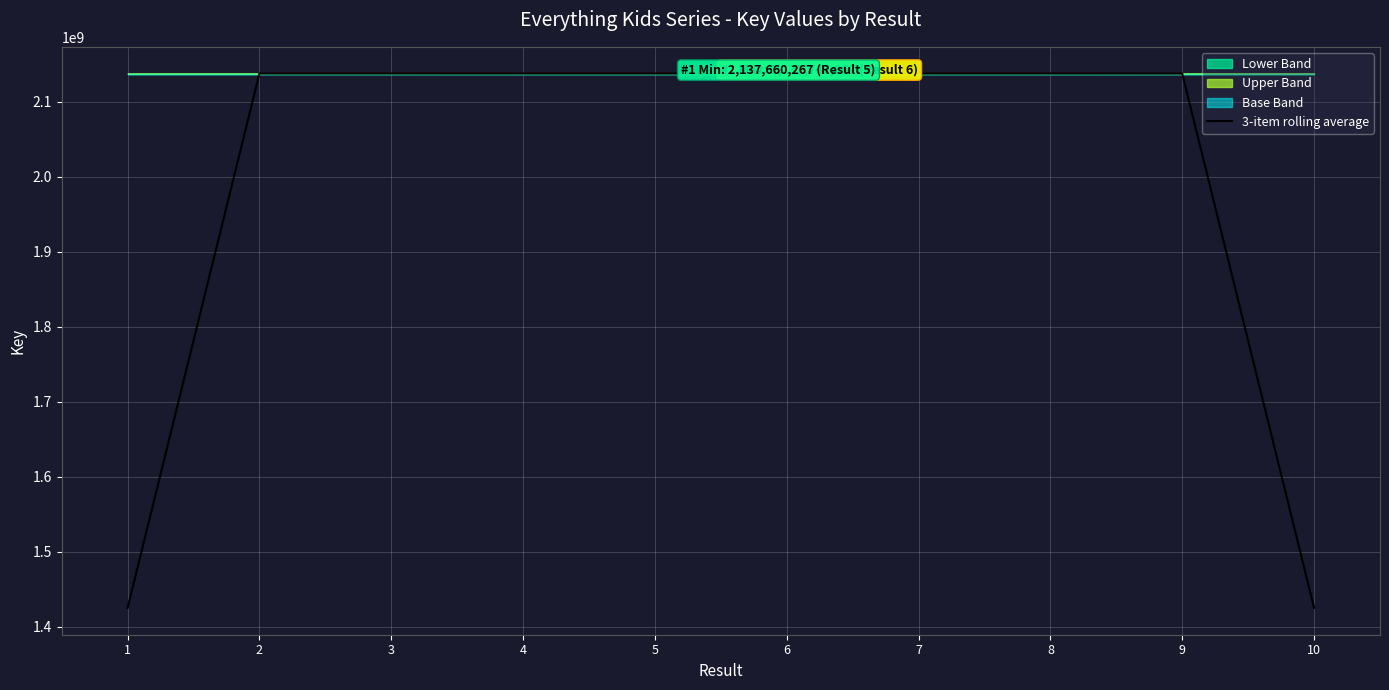

Which has a higher value, 7 or 10?

7